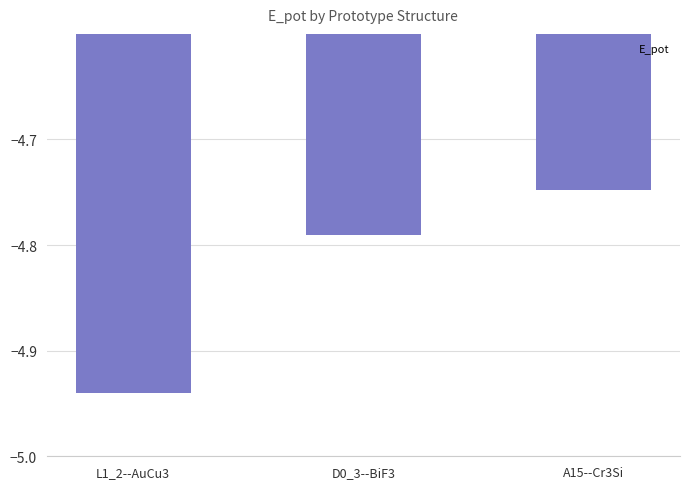

Which category has the lowest value across all series?

L1_2--AuCu3